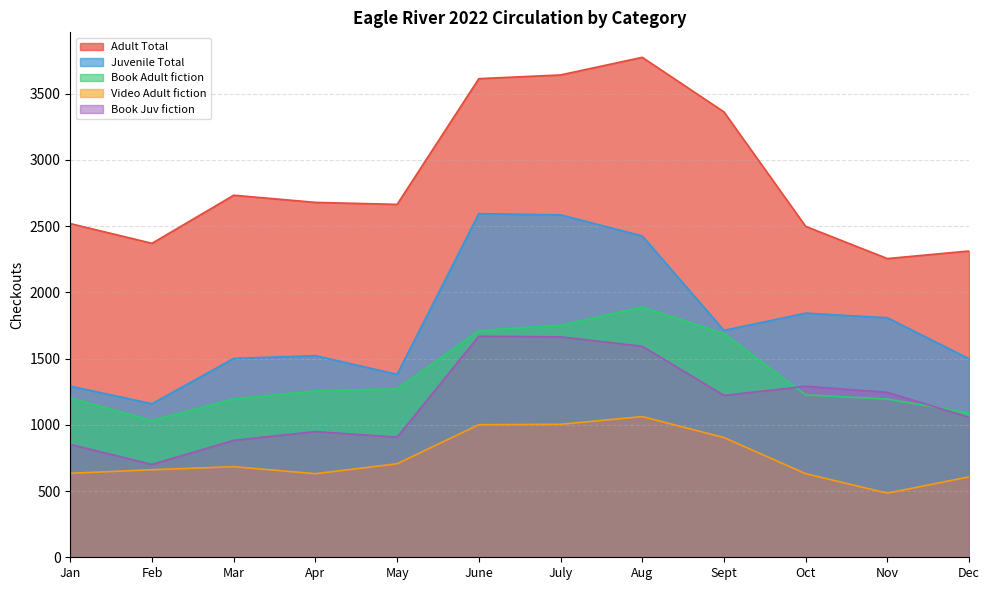

True or false: Juvenile Total and Video Adult fiction cross at least once.

False